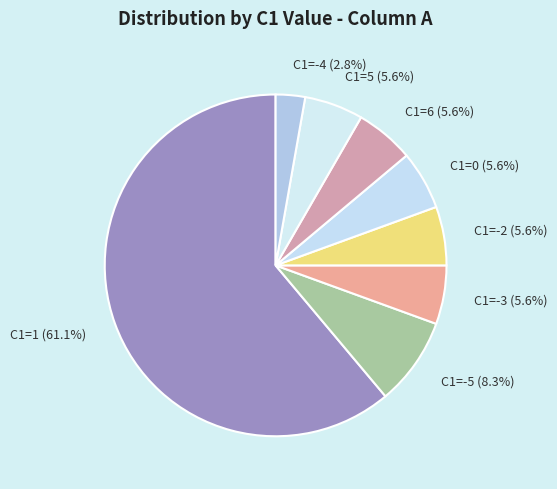

Is the sum of C1=-3 (5.6%) and C1=-4 (2.8%) greater than half?

No